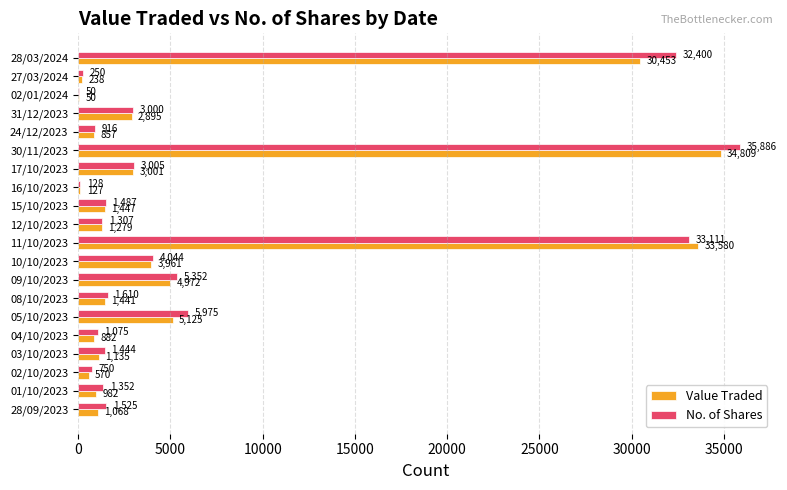

How many data points does each series have?

20